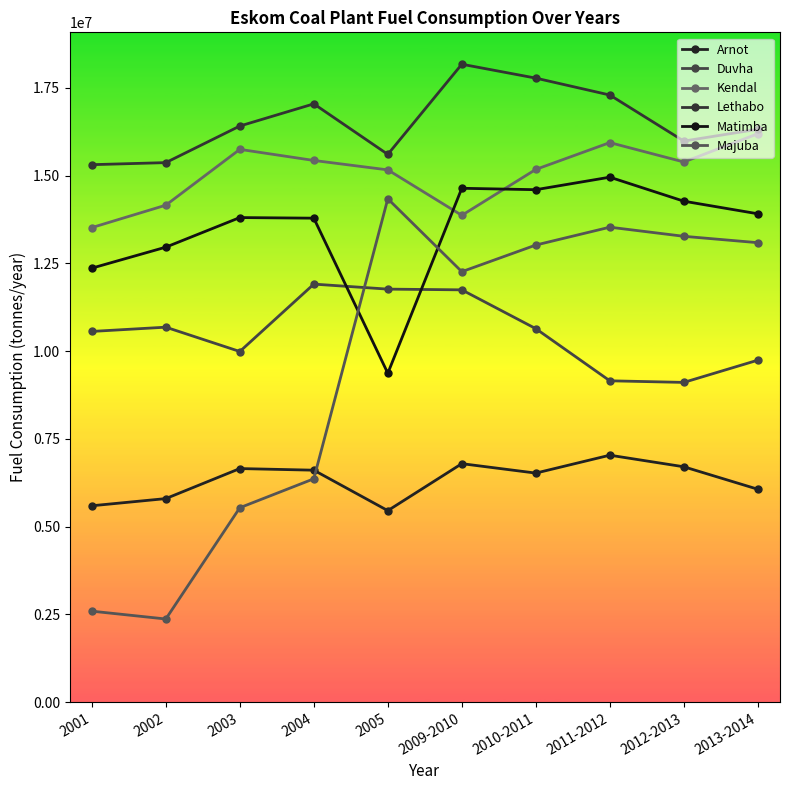

What are all the series names shown in the legend?

Arnot, Duvha, Kendal, Lethabo, Matimba, Majuba